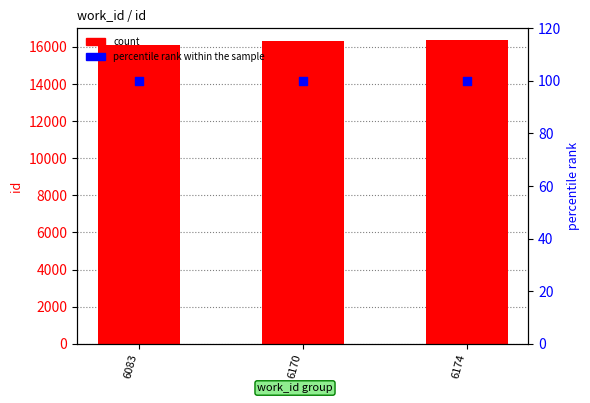

What are all the series names shown in the legend?

count, percentile rank within the sample